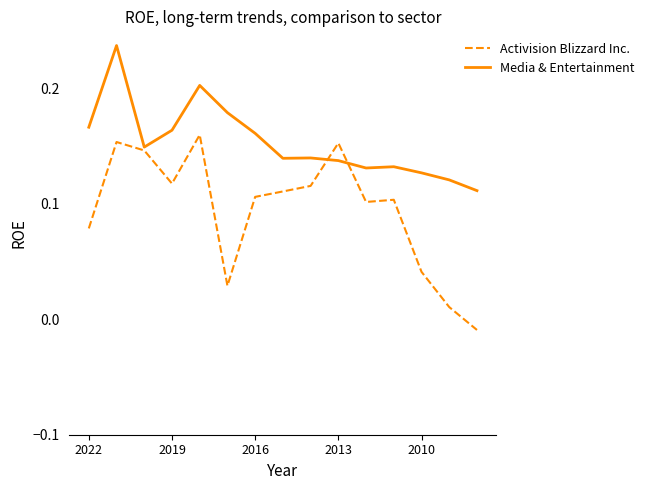

Which series has the largest total across all categories?

Media & Entertainment